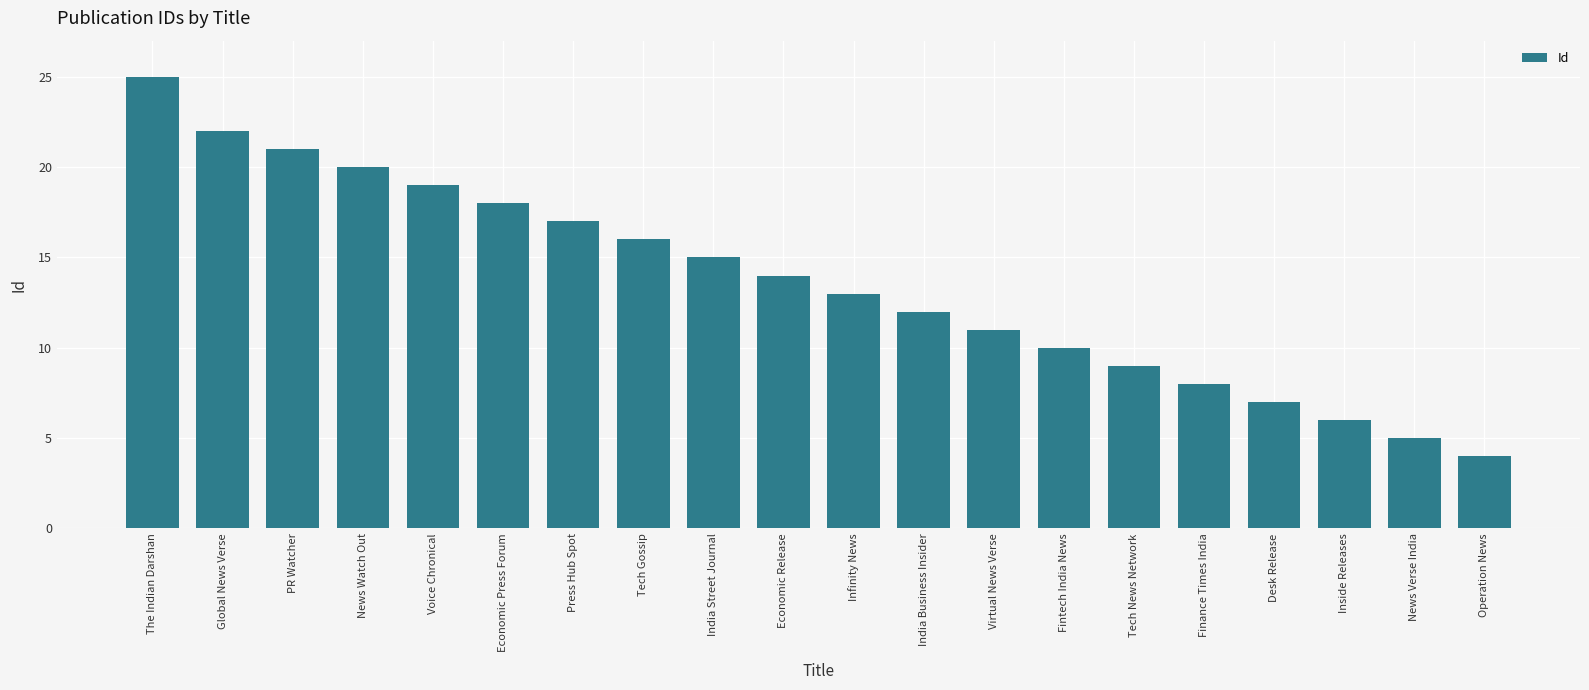

What is the approximate value at Voice Chronical, to the nearest 5?

20